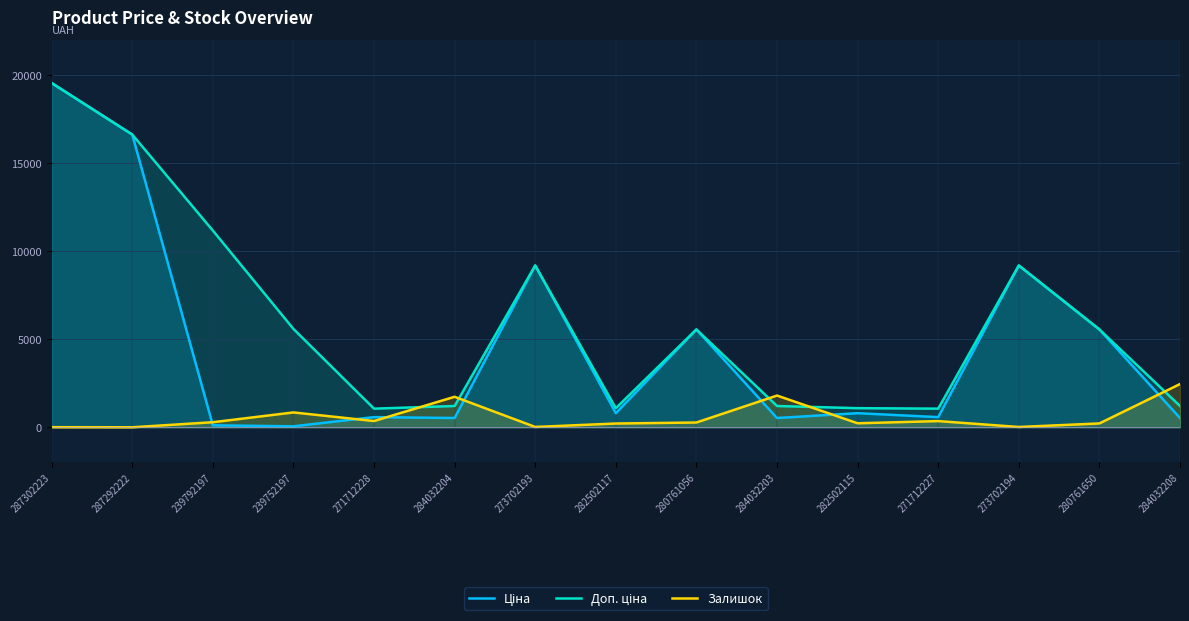

How many data points in Залишок are less than 273?

7